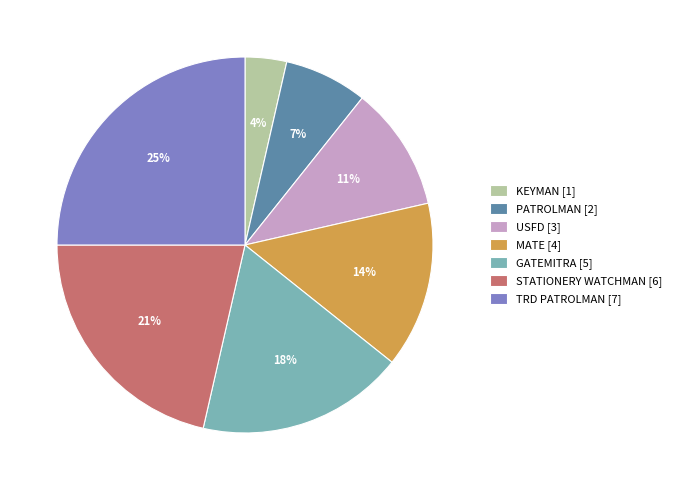

Is there any slice that represents more than half of the pie?

No